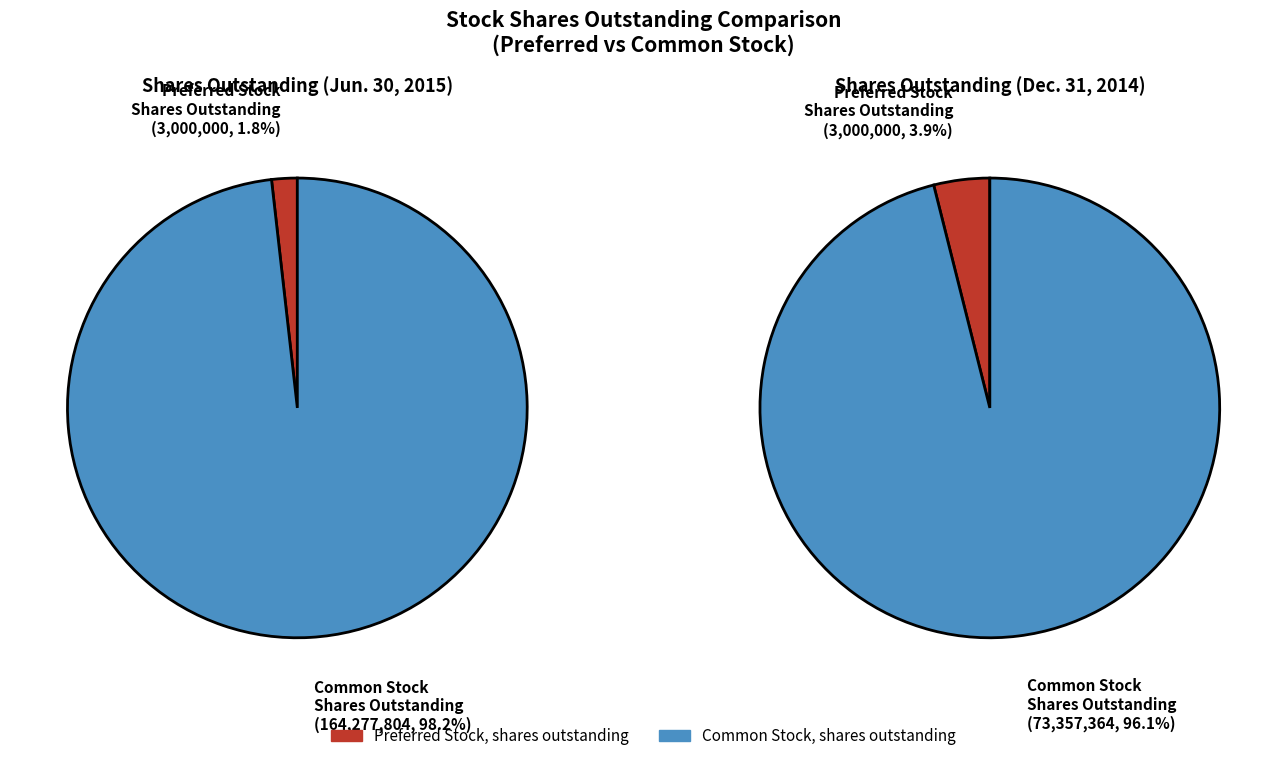

Rank the categories by value from highest to lowest.

Common stock, shares outstanding, Preferred stock, shares outstanding